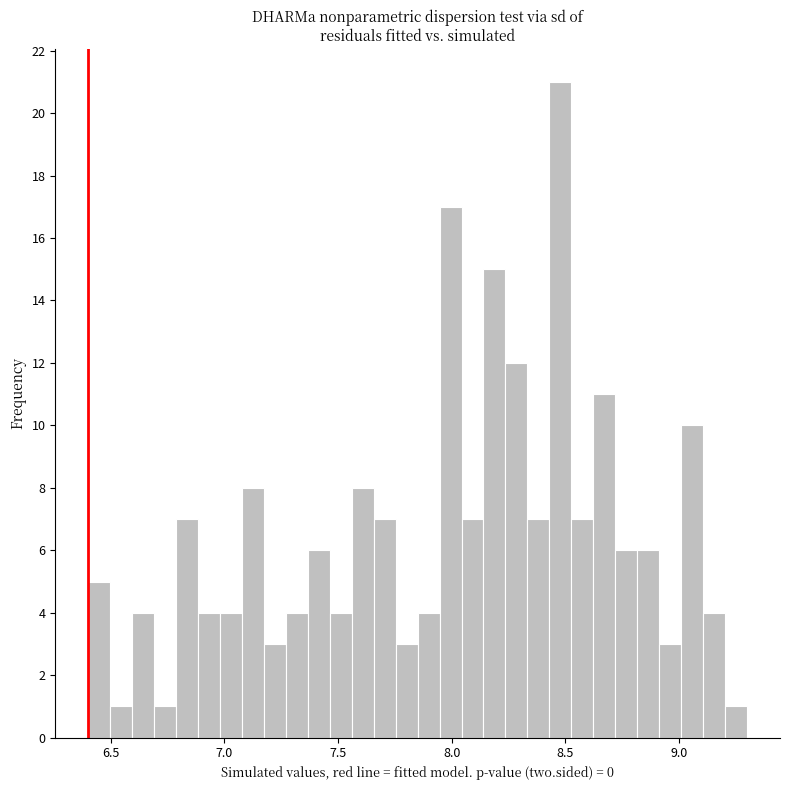

Around what value on the x-axis is the tallest bar? Give the approximate position of its centre, as read against the axis.

8.50